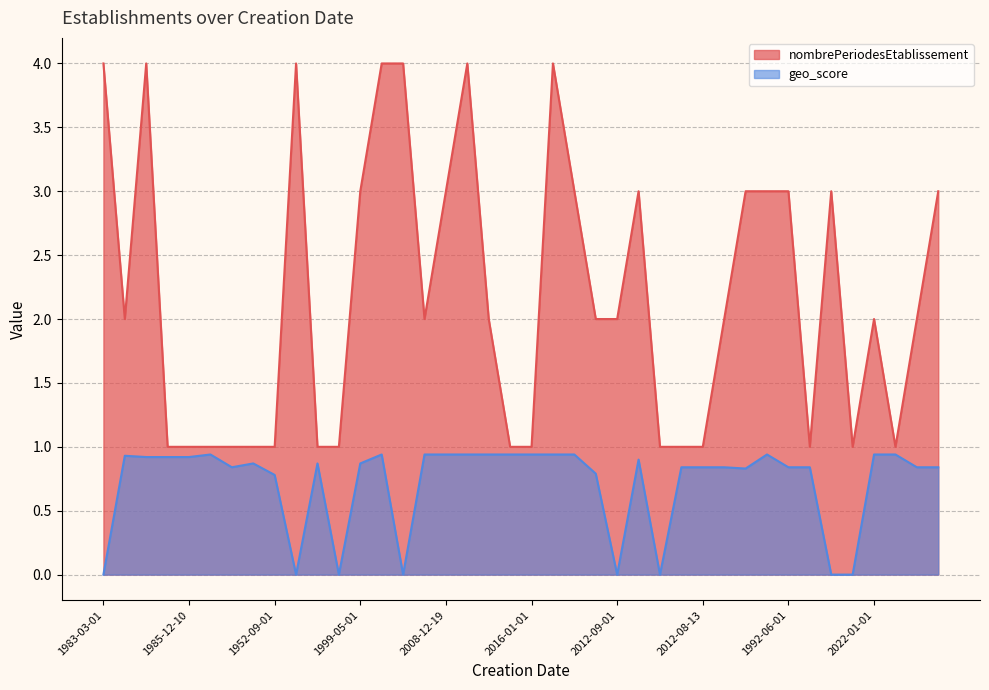

How many lines are shown in the chart?

2